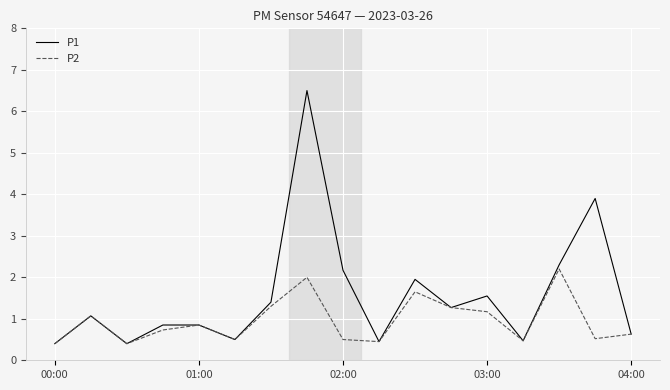

Which series has the widest spread of values?

P1